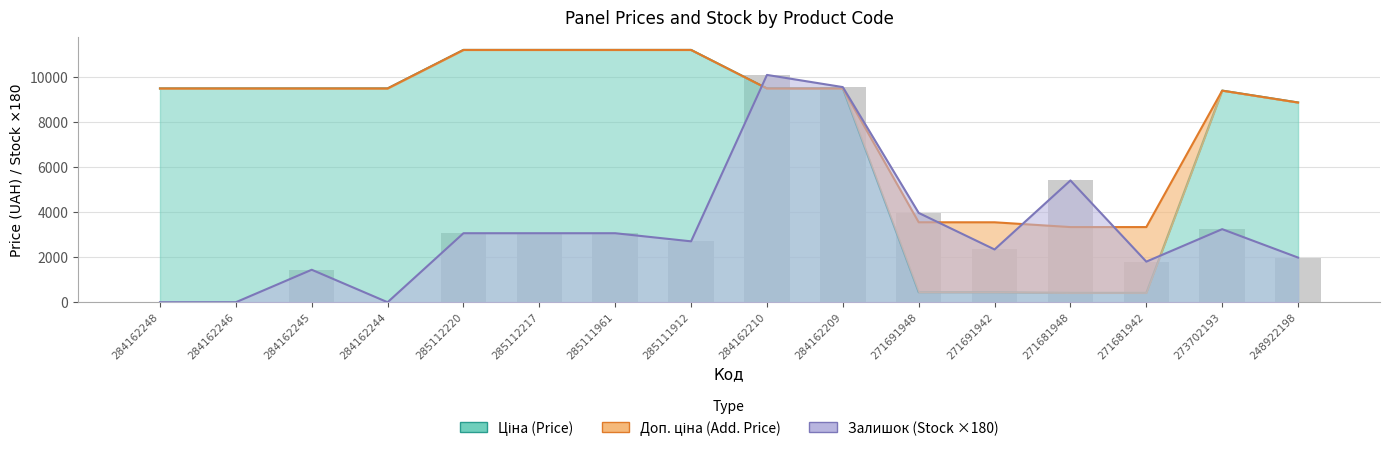

Rank the series by their maximum value, from highest to lowest.

Ціна, Доп. ціна, Залишок